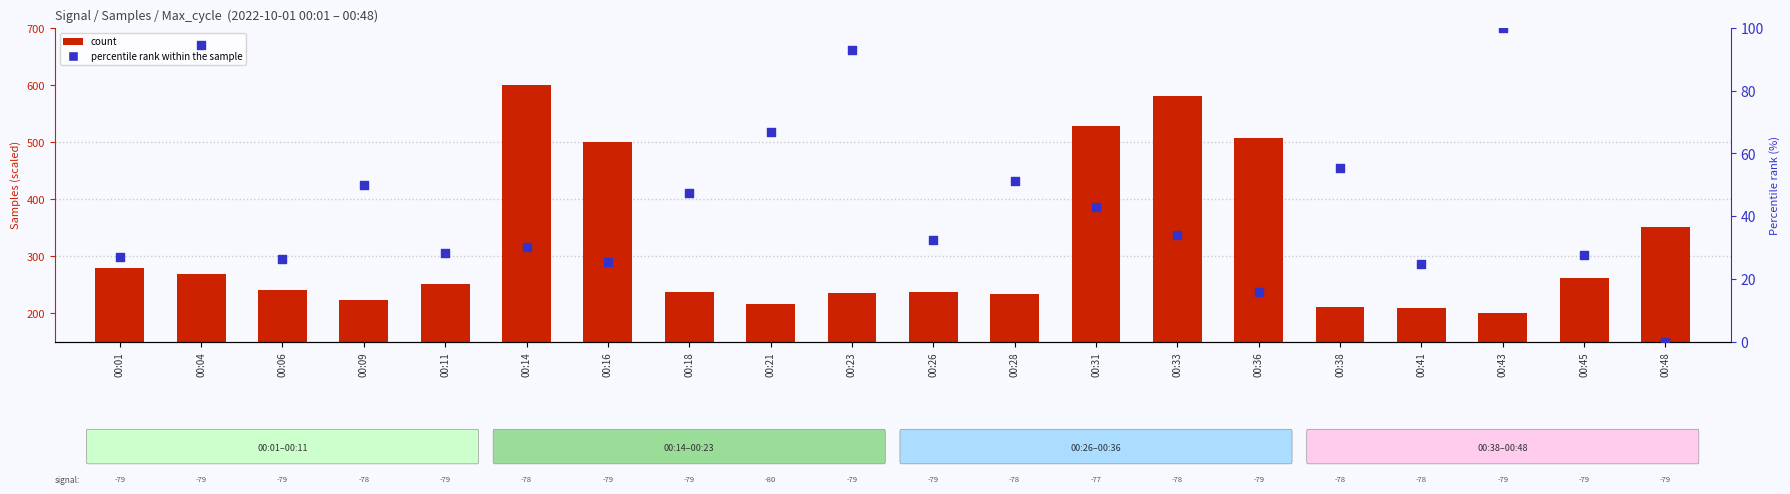

Which series contains the lowest Y value?

percentile rank within the sample